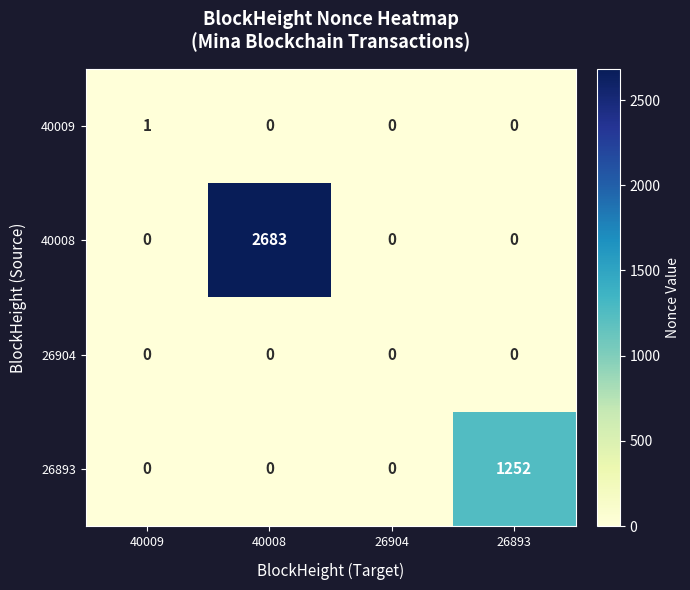

Which series has the widest spread of values?

40008